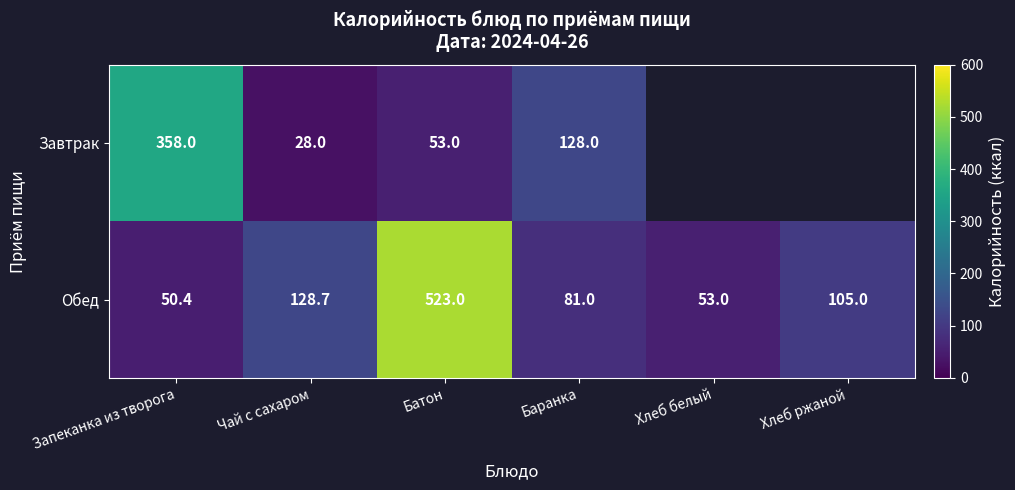

Is the value of Обед at Батон greater than the value of Завтрак at Запеканка из творога?

Yes